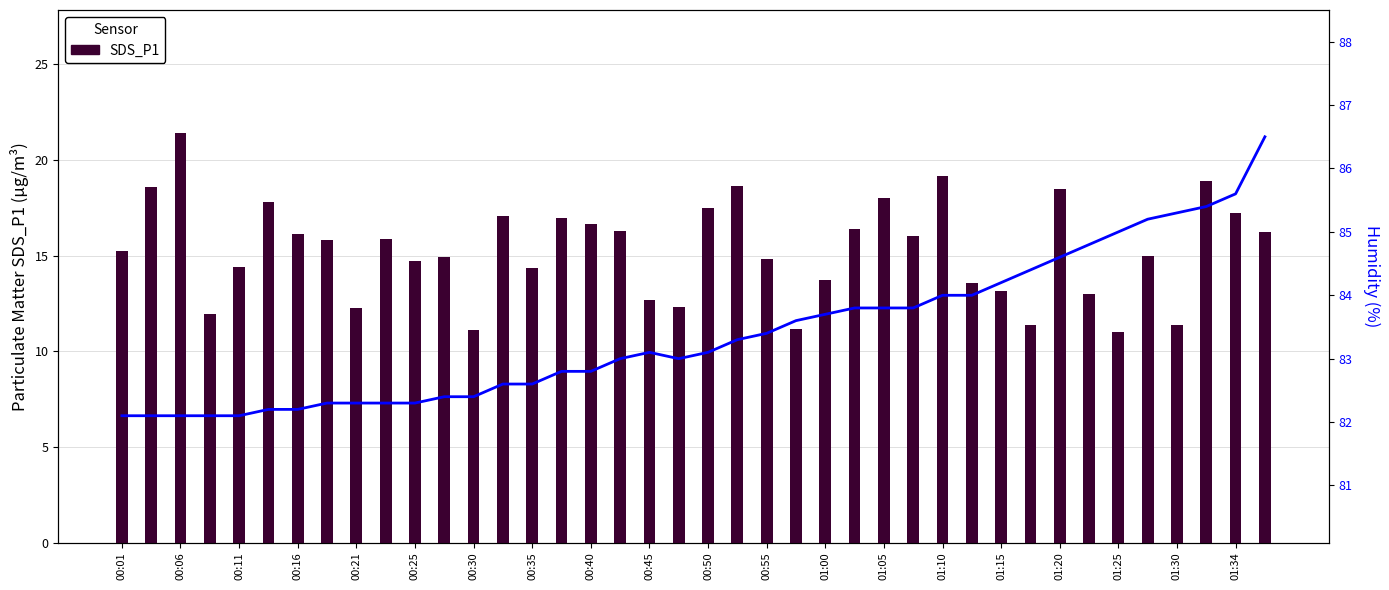

What is the difference between the maximum and minimum values in the SDS_P1 series?

10.4